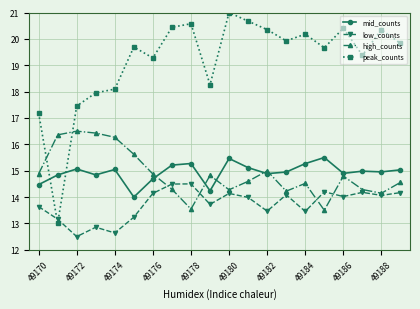

True or false: low_counts and mid_counts intersect in this chart.

False